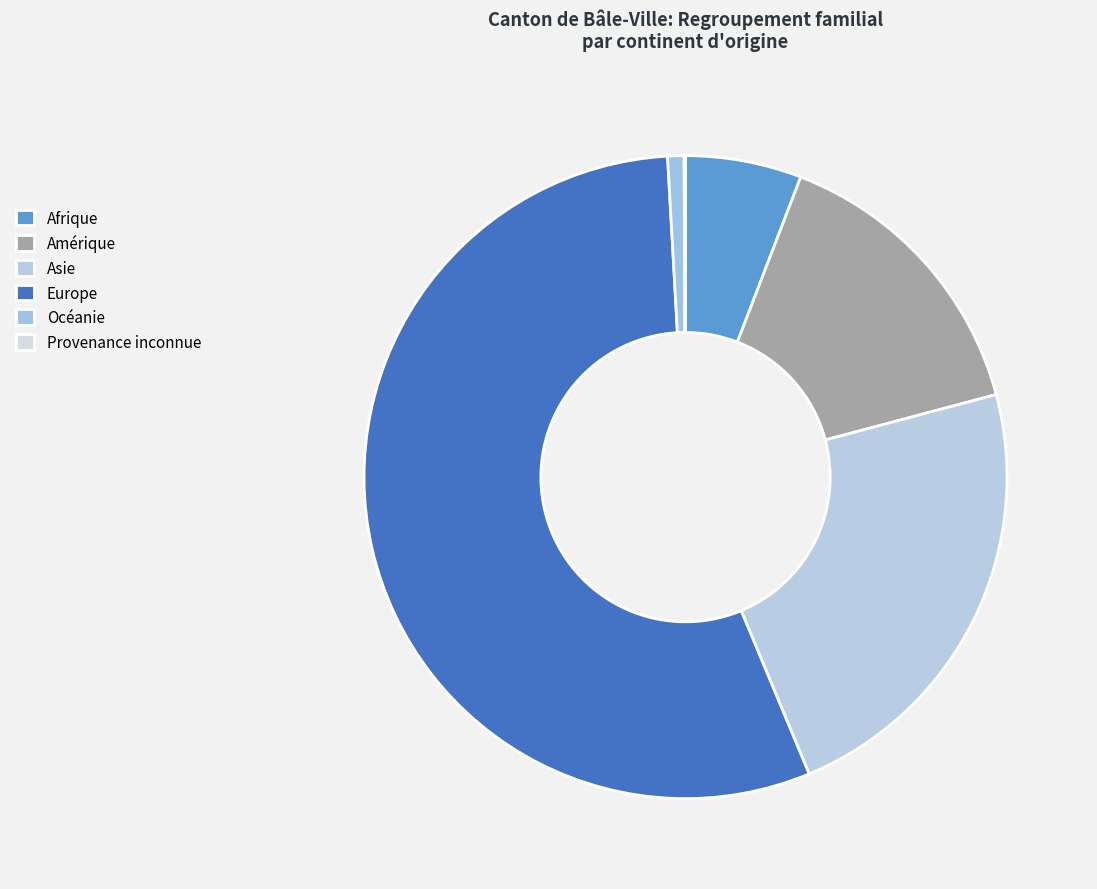

Is there any slice that represents more than half of the pie?

Yes